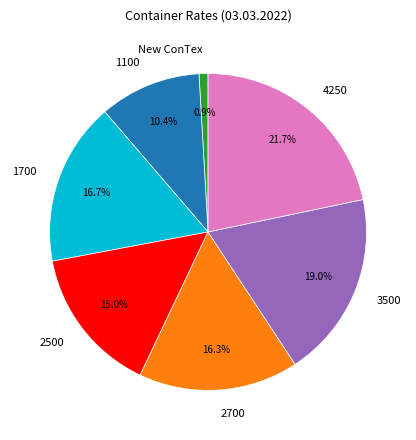

Does any single category account for the majority?

No